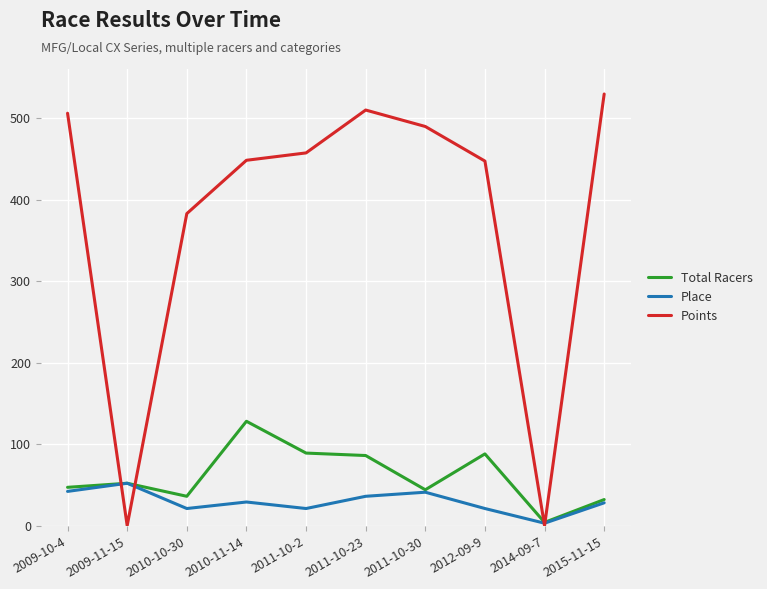

What position from the left is 2012-09-9?

8